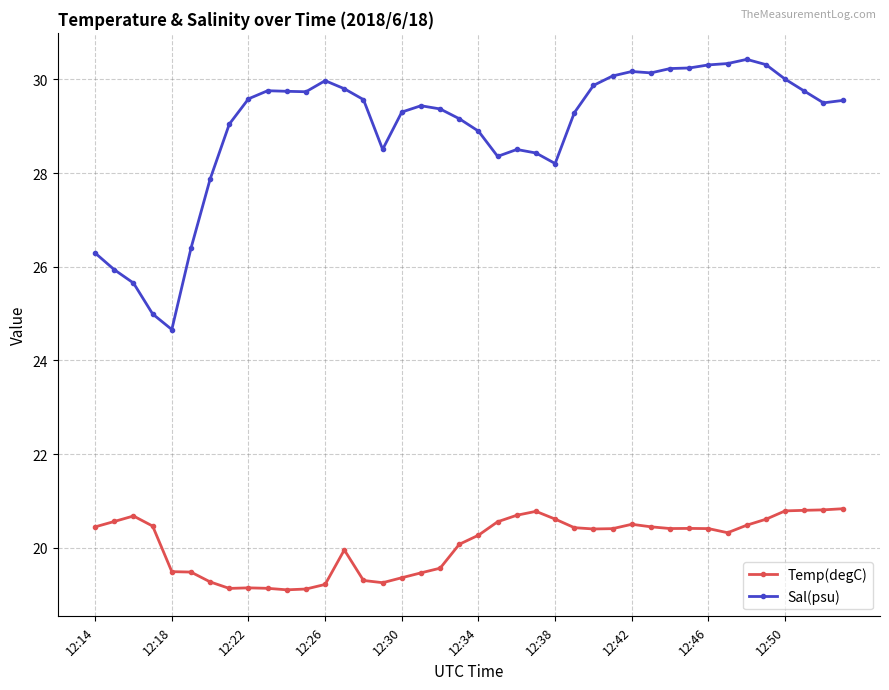

Which series has the largest total across all categories?

Sal(psu)